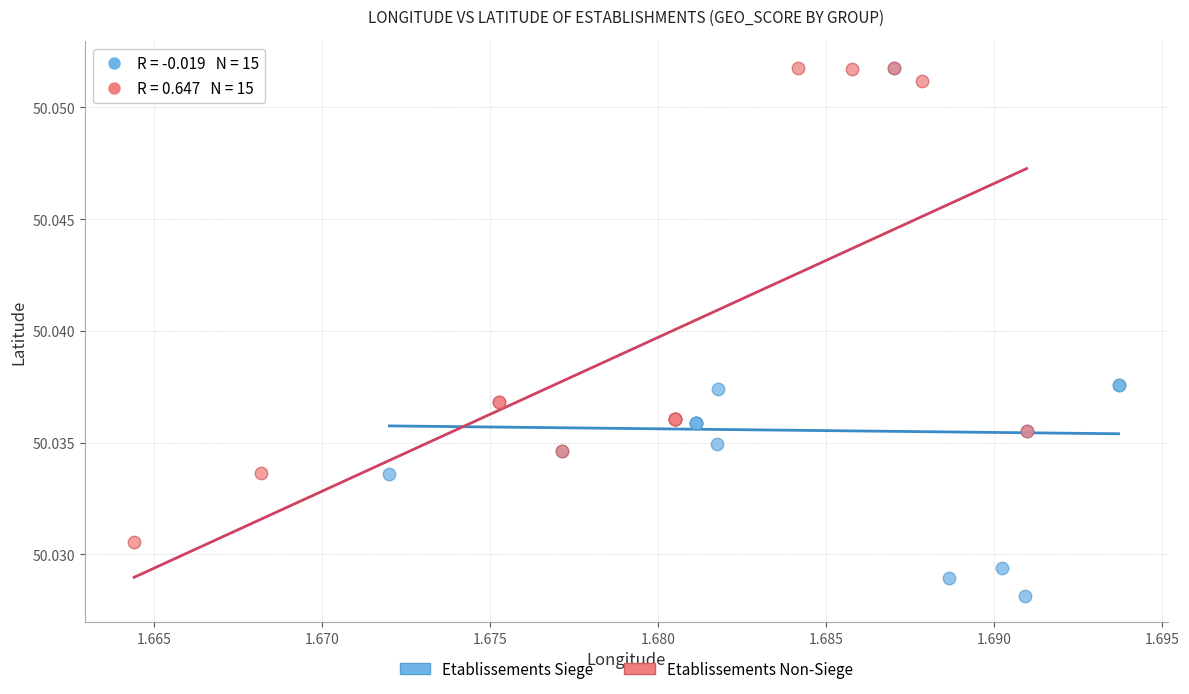

What are all the series names shown in the legend?

Etablissements Siege, Etablissements Non-Siege